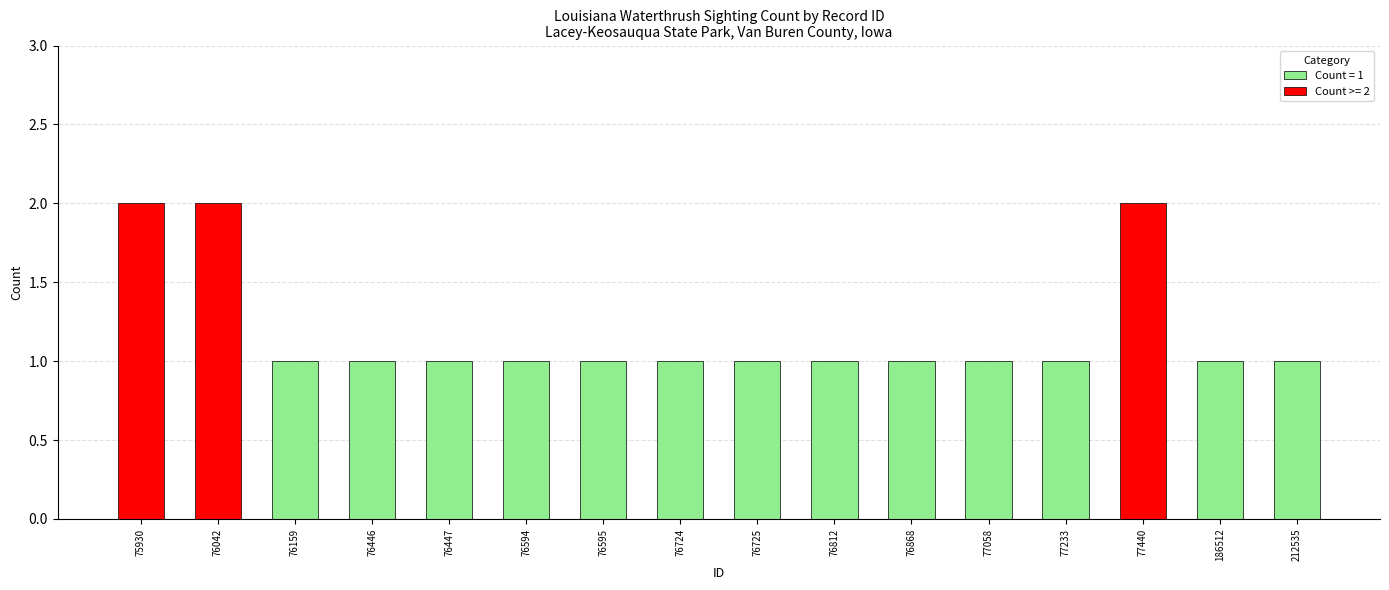

True or false: the data shows 1 at 76159.

True